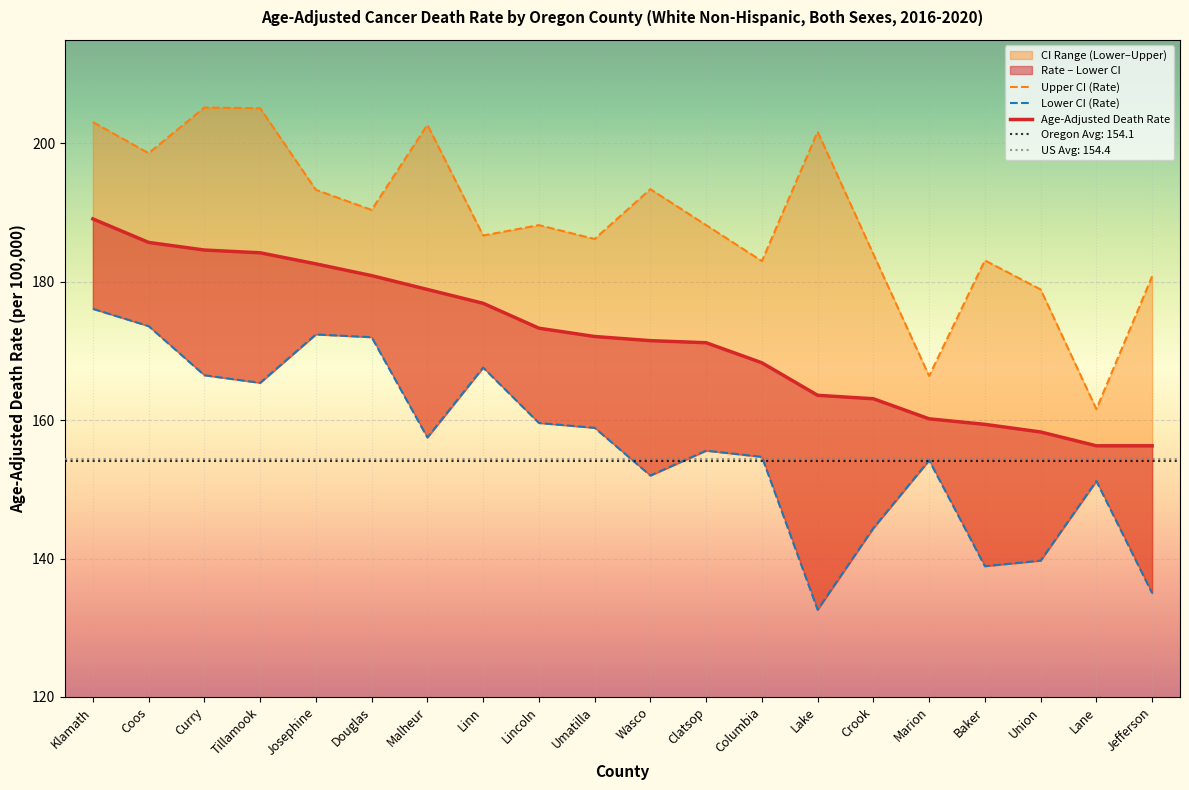

Reading right to left, extract all data points from this chart.

Age-Adjusted Death Rate: 156.3	156.3	158.3	159.4	160.2	163.1	163.6	168.3	171.2	171.5	172.1	173.3	176.9	178.9	180.9	182.6	184.2	184.6	185.7	189.1
Lower CI (Rate): 135.0	151.2	139.7	138.9	154.2	144.4	132.6	154.7	155.6	152.0	158.9	159.6	167.6	157.5	172.0	172.4	165.4	166.5	173.6	176.1
Upper CI (Rate): 180.8	161.6	178.9	183.1	166.4	184.0	201.7	183.0	188.2	193.4	186.2	188.2	186.7	202.7	190.4	193.3	205.1	205.2	198.6	203.1